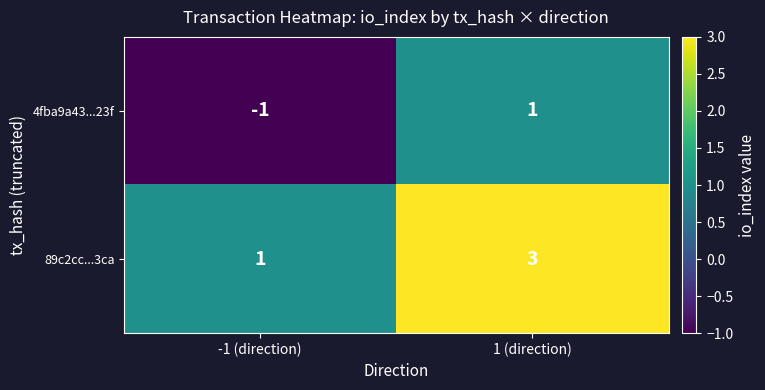

Rank the categories by 89c2cc...3ca value from lowest to highest.

-1 (direction), 1 (direction)